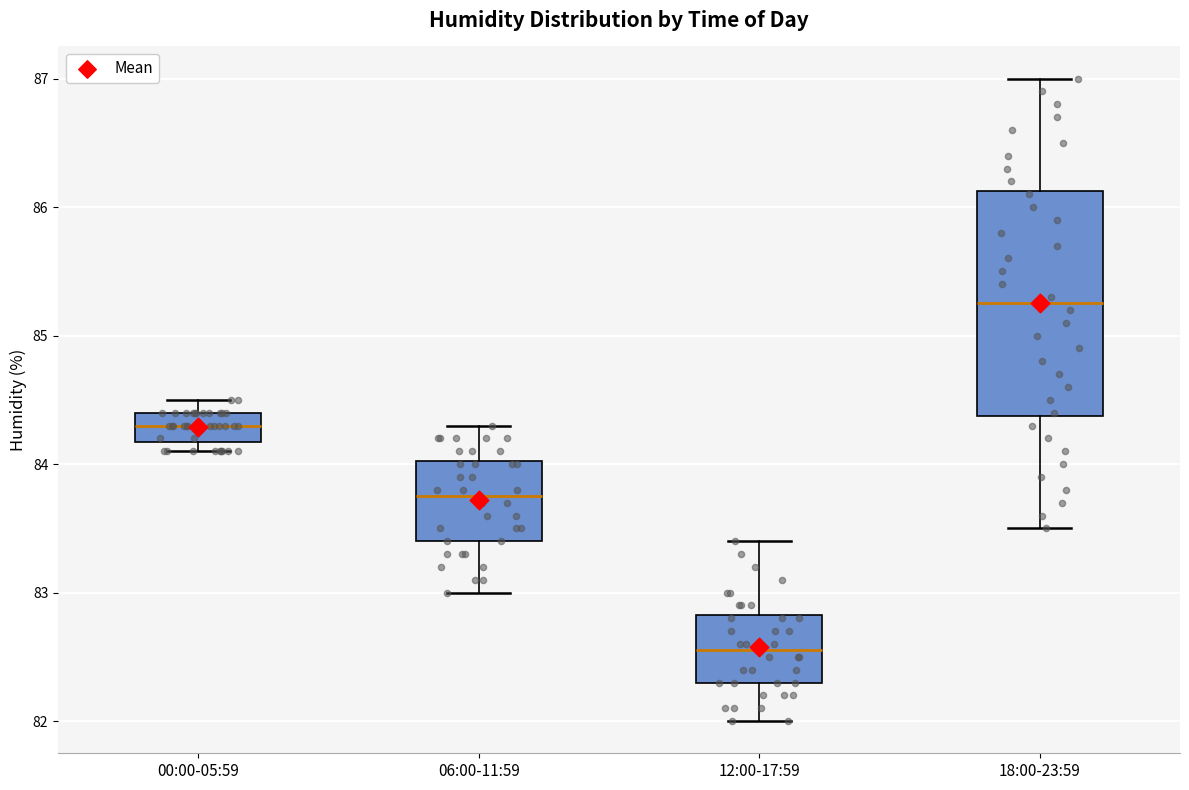

Comparing the boxes themselves (not the whiskers), which one is the tallest?

18:00-23:59